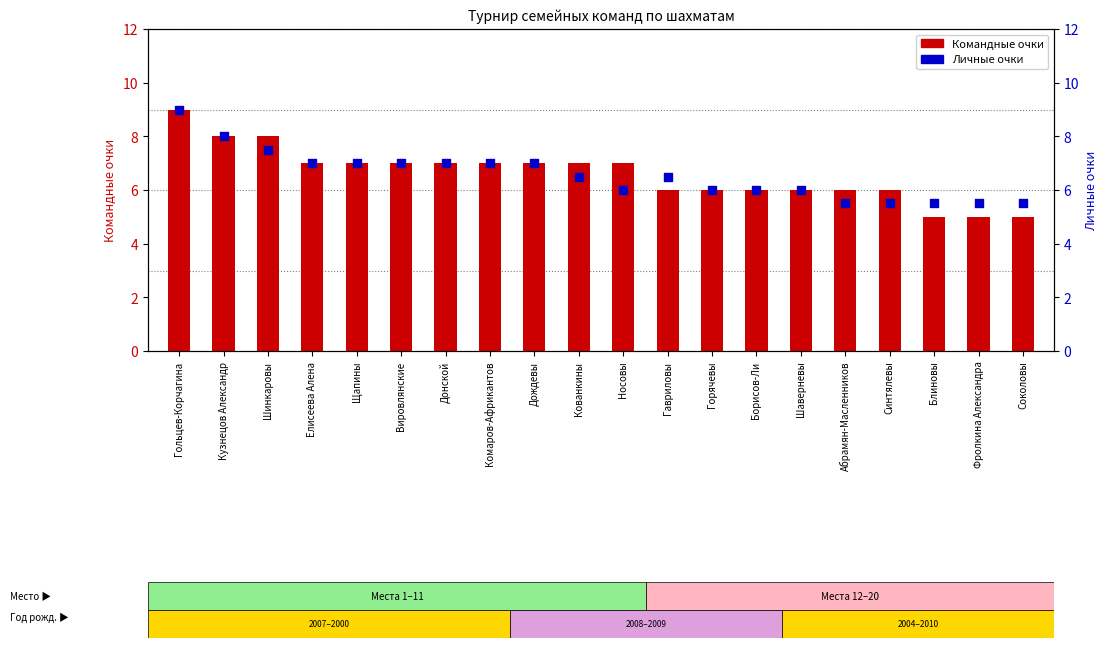

Which series has the largest Y range (max minus min)?

Командные очки